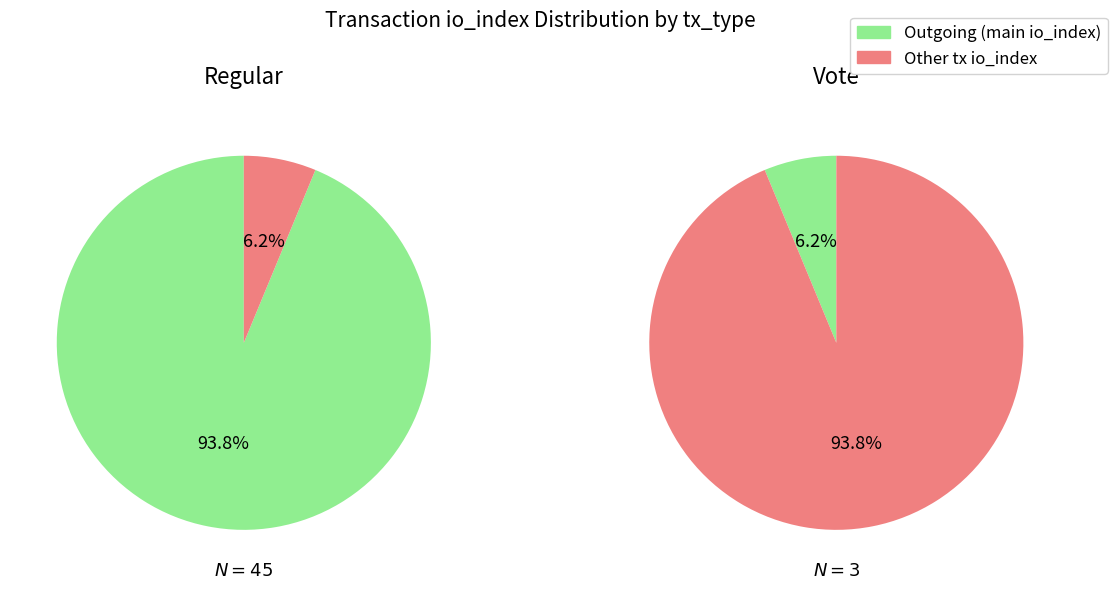

Rank the series at io_index=3 from lowest to highest value.

Regular, Vote